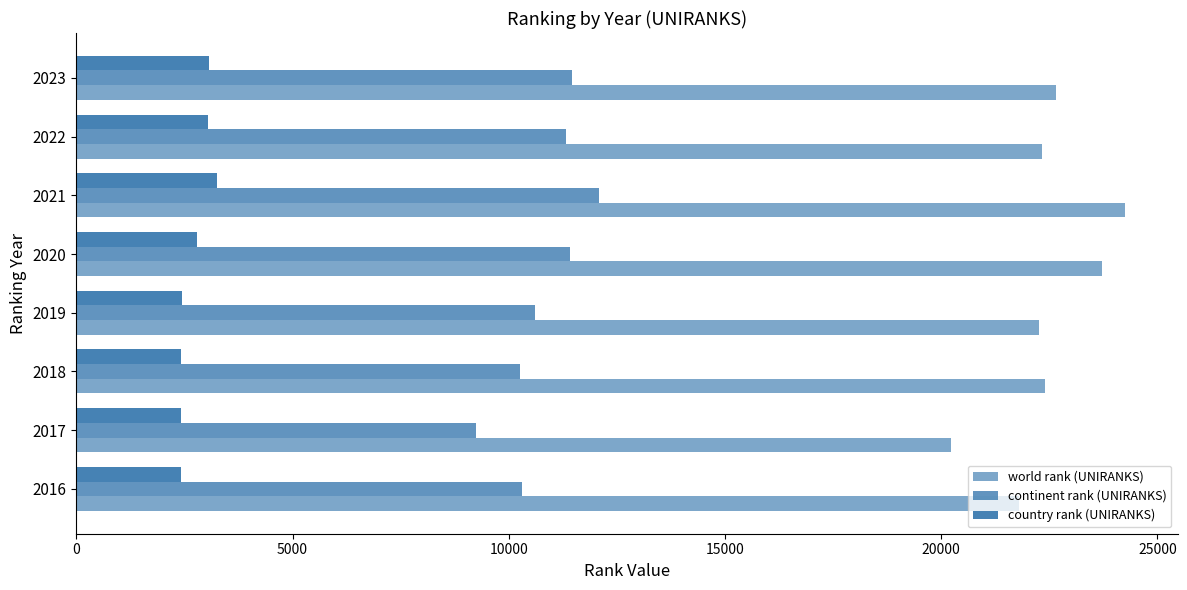

Rank the series by their maximum value, from lowest to highest.

country rank (UNIRANKS), continent rank (UNIRANKS), world rank (UNIRANKS)